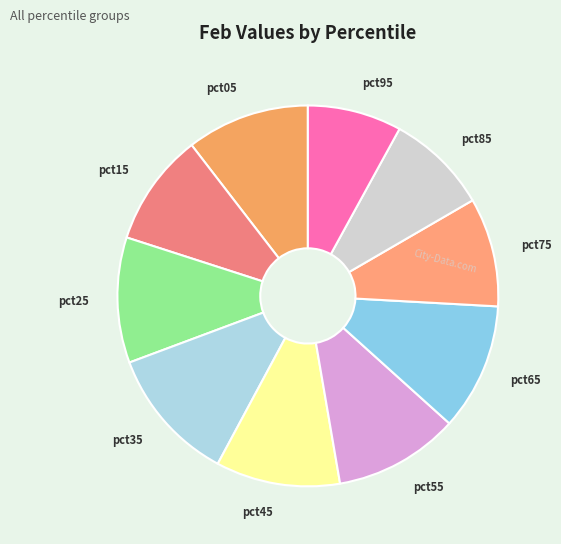

Which slice is the largest?

pct35